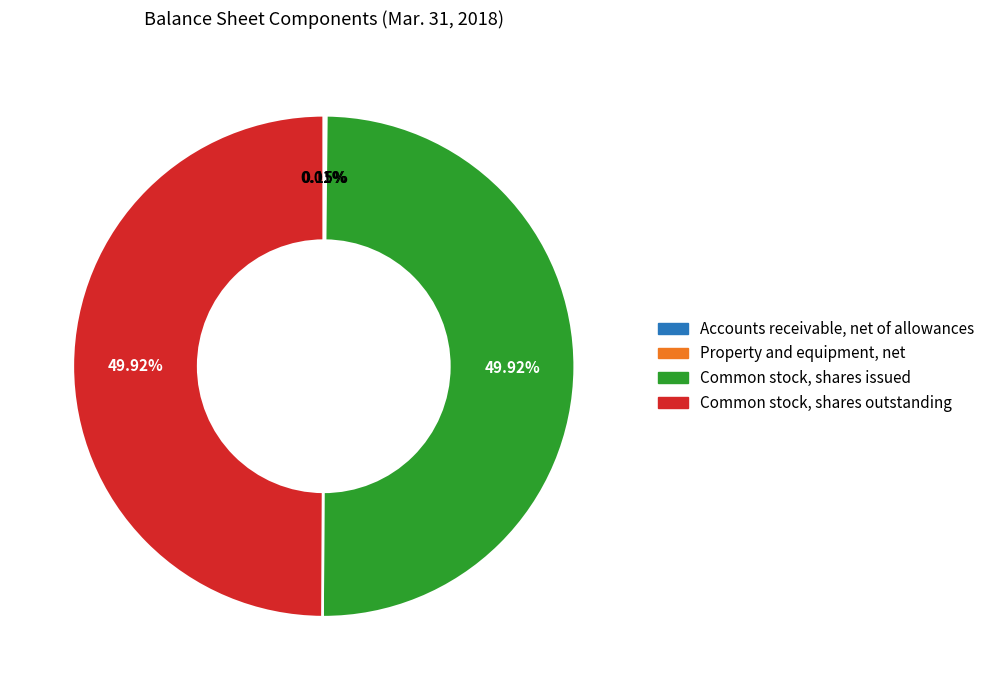

To the nearest percent, what is the average slice percentage?

25%